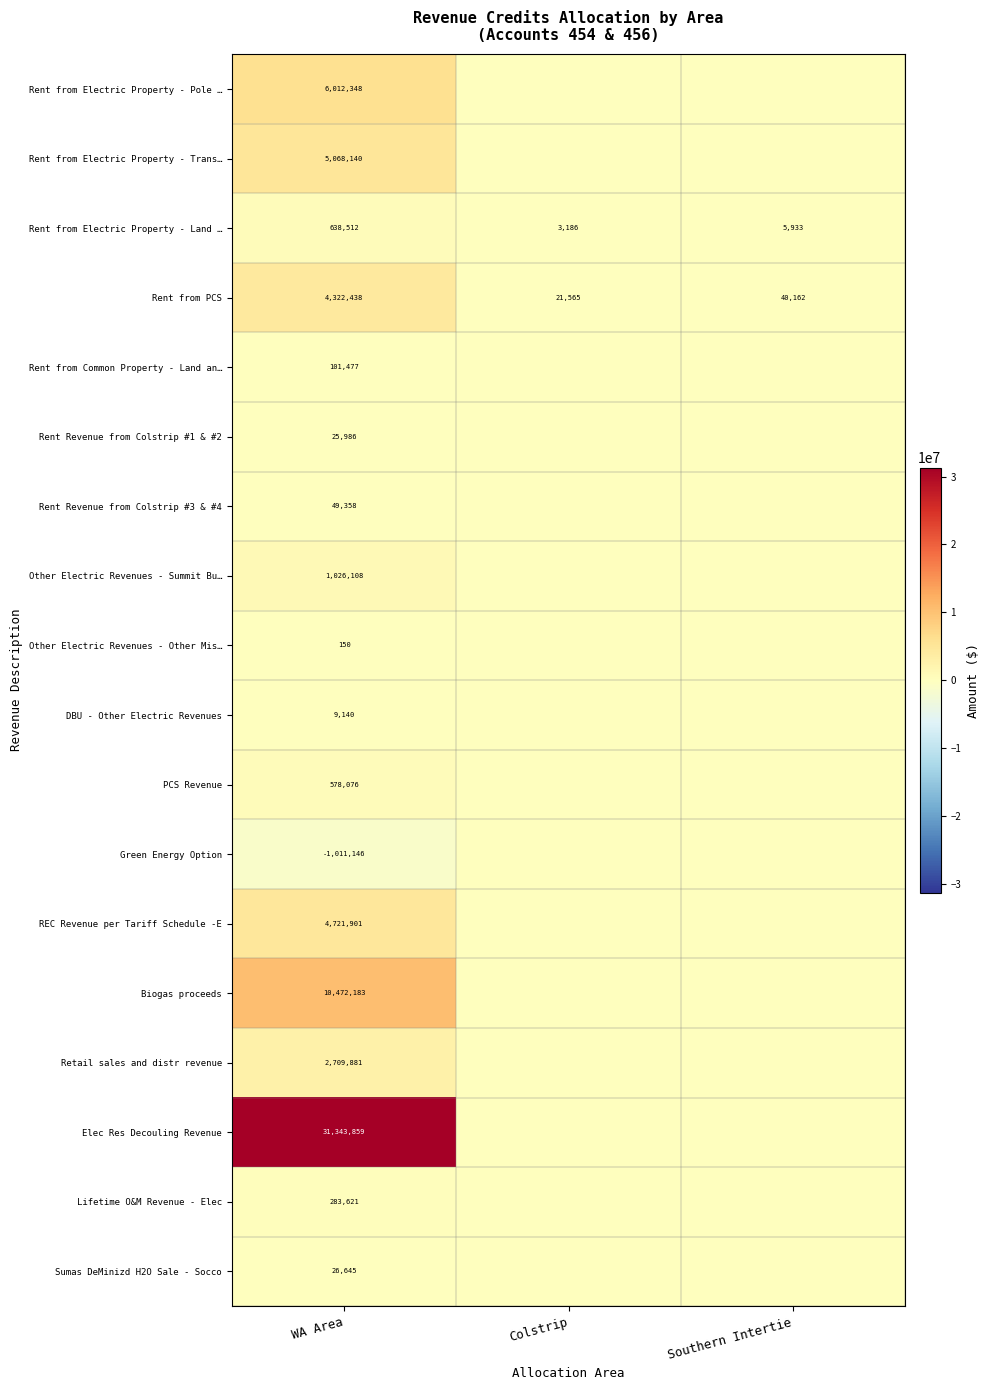

Where does the Rent from Electric Property - Land … series first go above 5933?

WA Area